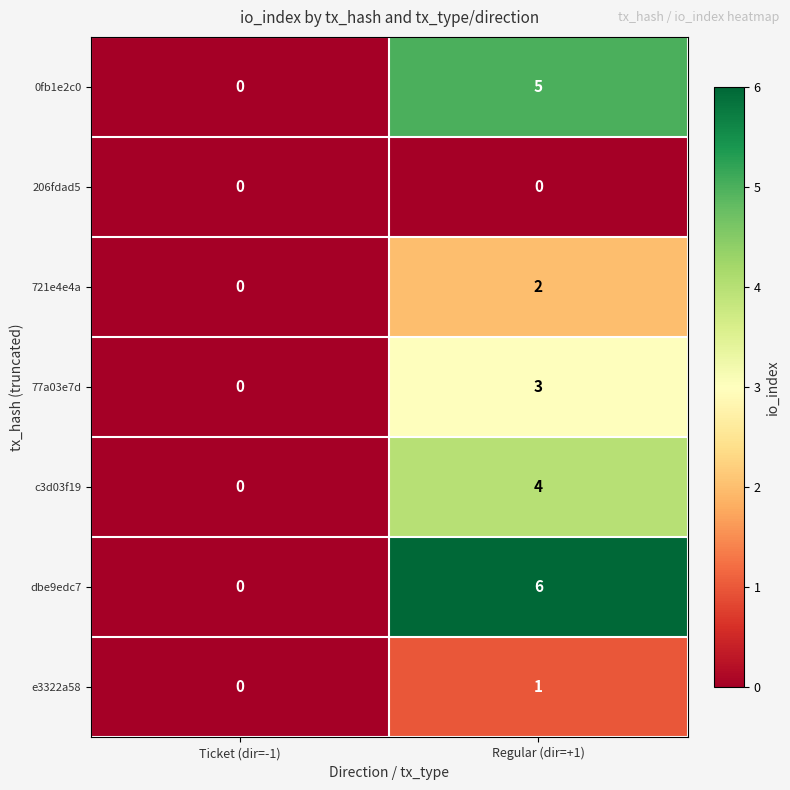

What is the sum of all 0fb1e2c0 values?

5